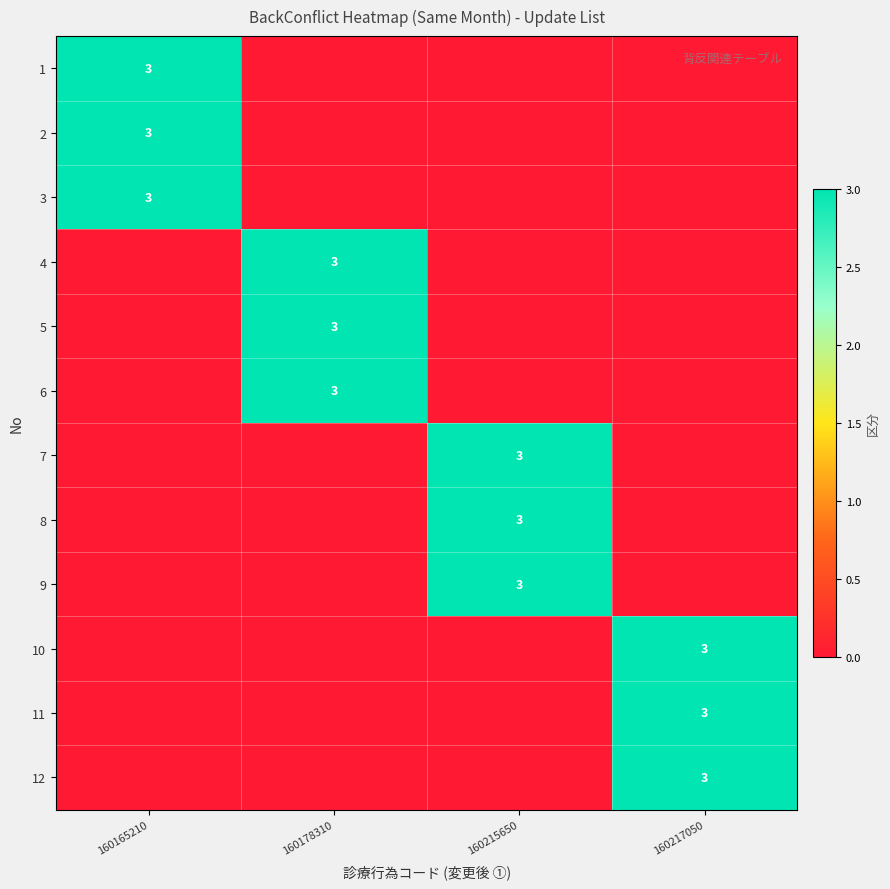

True or false: 7 has a value of 3 at 160215650.

True